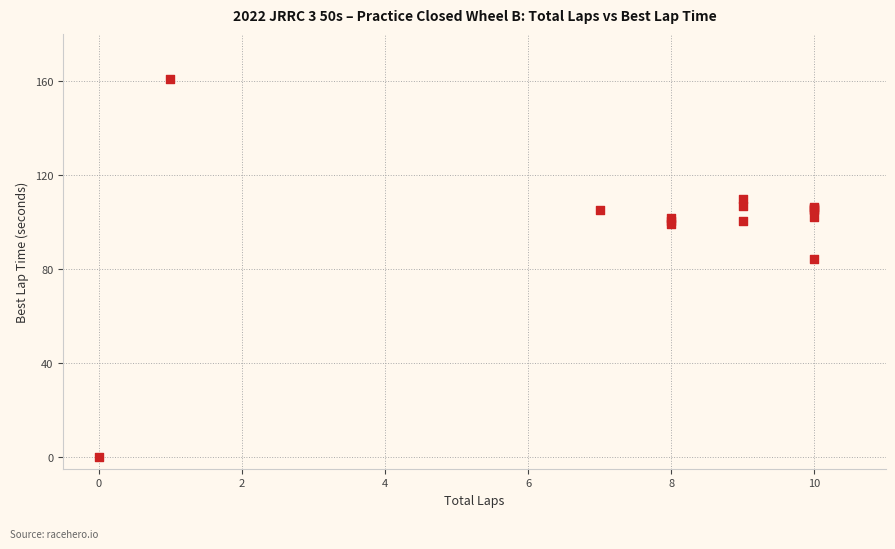

What Y value in the scatter plot is closest to 80?

84.4